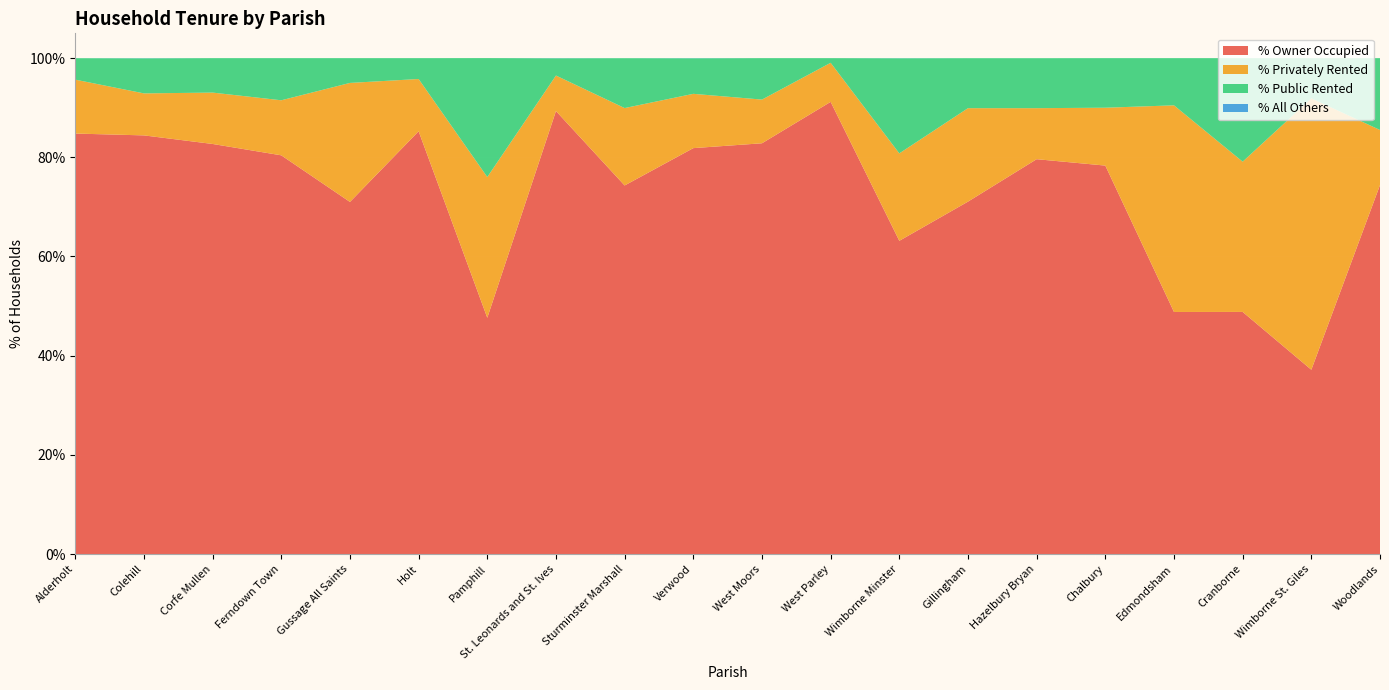

Reading right to left, transcribe all the data shown in this chart.

% Owner Occupied: 74.4	37.2	48.8	48.8	78.3	79.6	71.1	63.2	91.2	82.8	81.8	74.3	89.3	47.6	85.2	71.0	80.4	82.7	84.4	84.8
% Privately Rented: 11.1	54.7	30.3	41.7	11.7	10.3	18.9	17.6	7.9	8.8	10.9	15.6	7.2	28.4	10.5	24.0	11.1	10.4	8.5	10.9
% Public Rented: 14.5	8.1	20.9	9.5	10.0	10.1	10.1	19.2	0.9	8.4	7.2	10.1	3.5	24.0	4.2	5.0	8.5	7.0	7.1	4.3
% All Others: 0.0	0.0	0.0	0.0	0.0	0.0	0.0	0.0	0.0	0.0	0.0	0.0	0.0	0.0	0.0	0.0	0.0	0.0	0.0	0.0